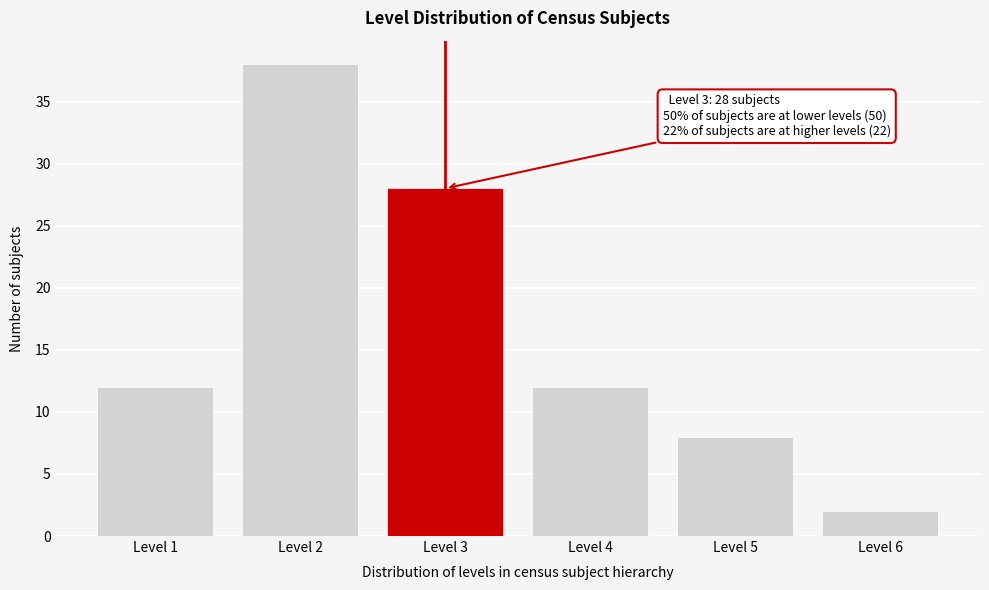

Reading left to right, what are all the values shown in this chart?

12	38	28	12	8	2